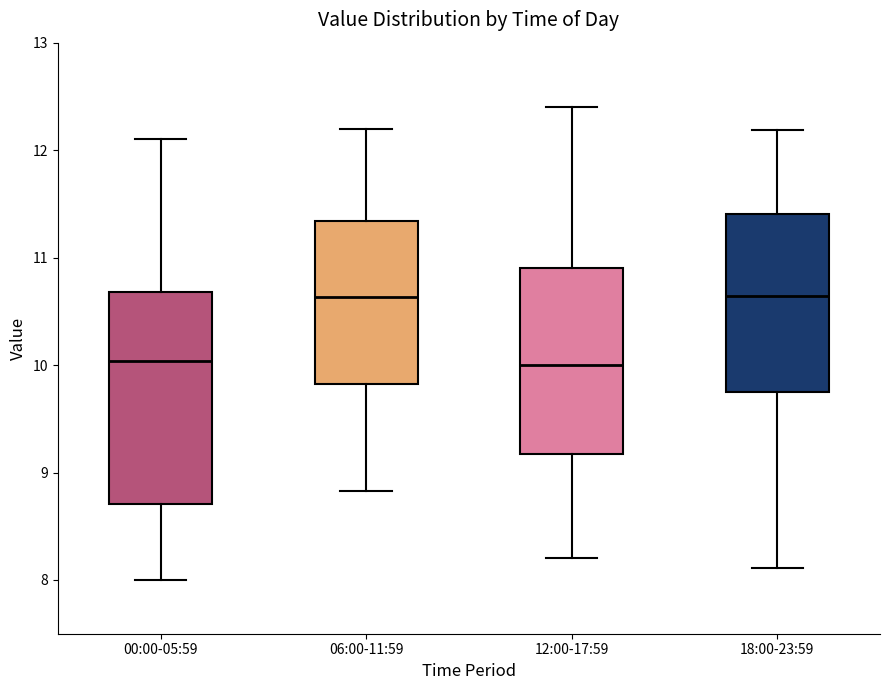

Reading left to right, read every box against the y-axis: the position of its median line, the range the box covers, and the ends of its whiskers. The values are not printed on the chart, so give them approximately, as read against the axis.

00:00-05:59: median 10.0, box 8.7 to 10.7, whiskers 8.0 to 12.1
06:00-11:59: median 10.6, box 9.8 to 11.3, whiskers 8.8 to 12.2
12:00-17:59: median 10.0, box 9.2 to 10.9, whiskers 8.2 to 12.4
18:00-23:59: median 10.6, box 9.7 to 11.4, whiskers 8.1 to 12.2